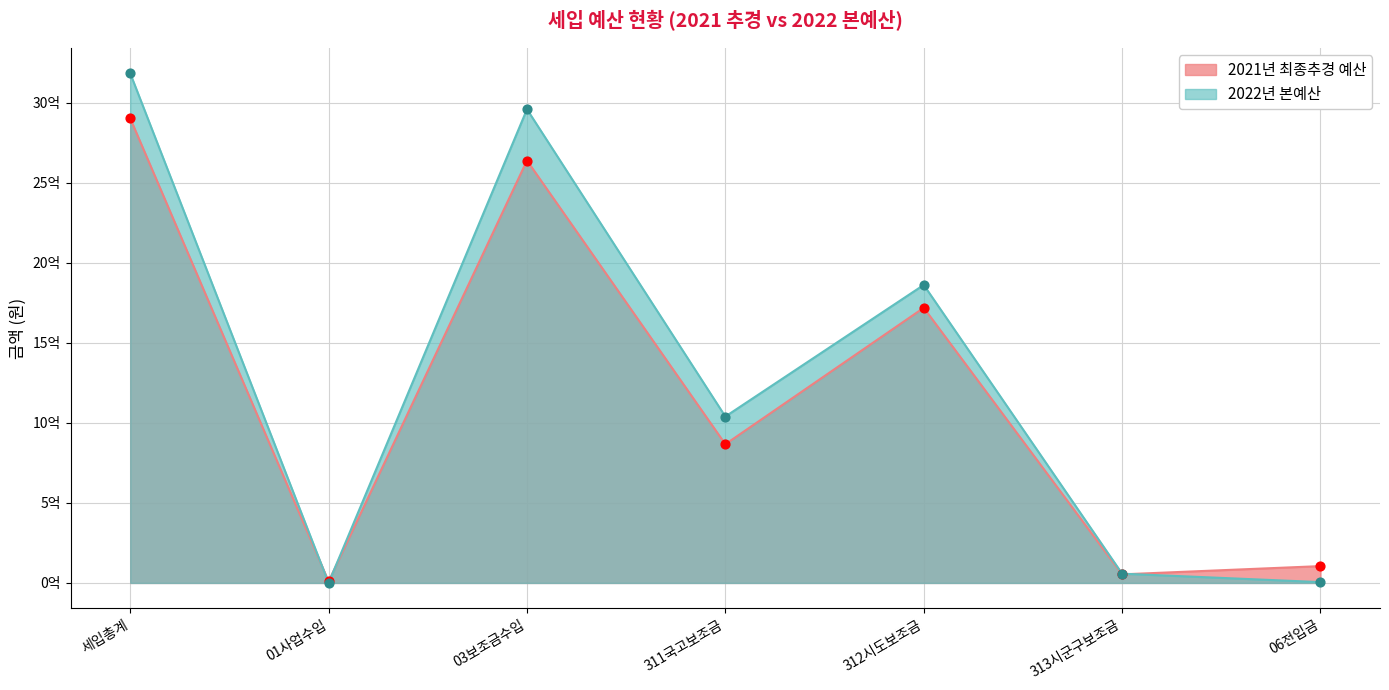

Which series has the largest Y range (max minus min)?

2022년 본예산